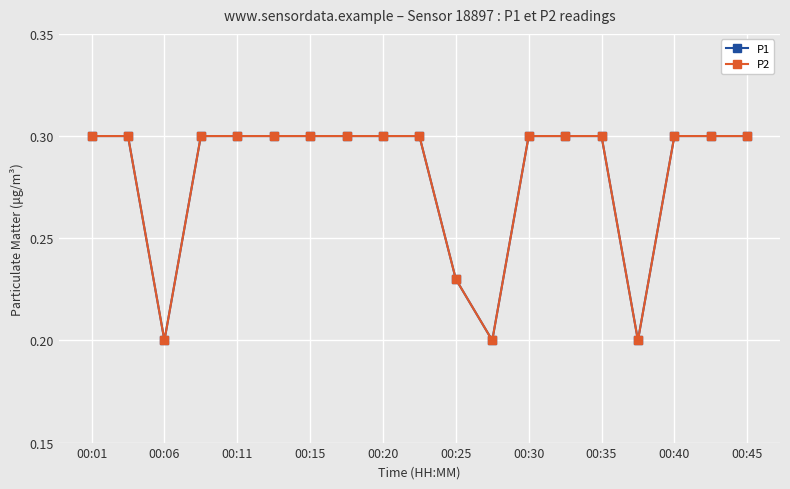

Is this an area chart (filled region under the line)?

No